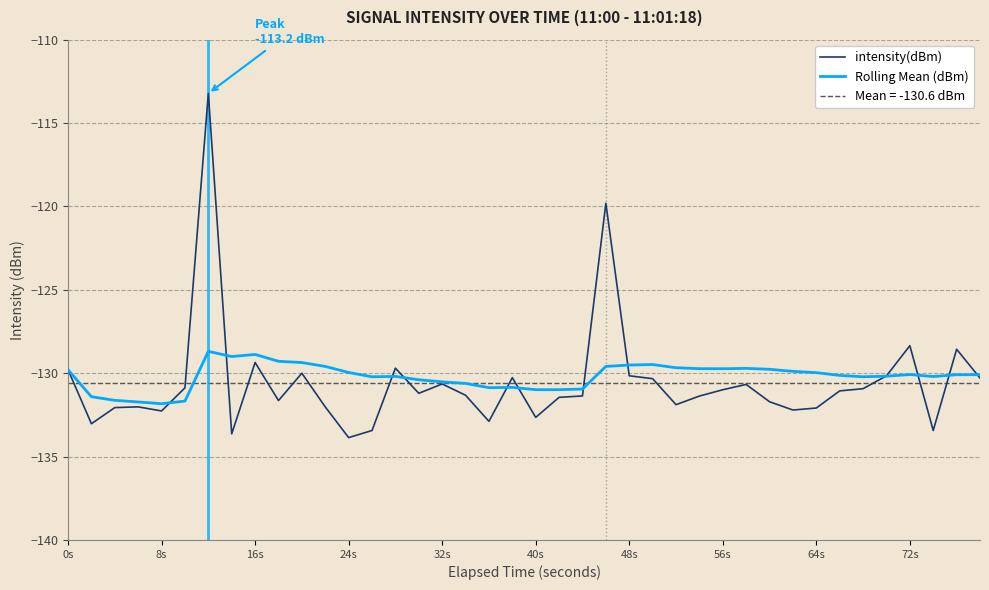

What is the lowest value of the intensity(dBm) series?

-133.9